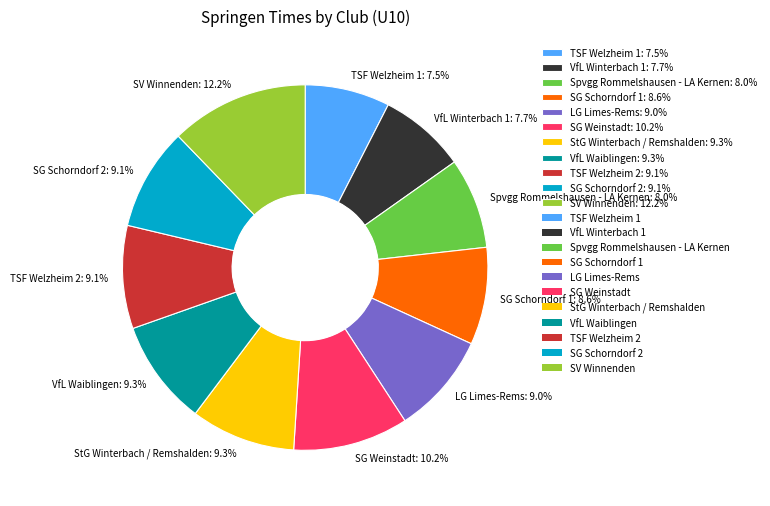

Count the number of slices in the pie.

11